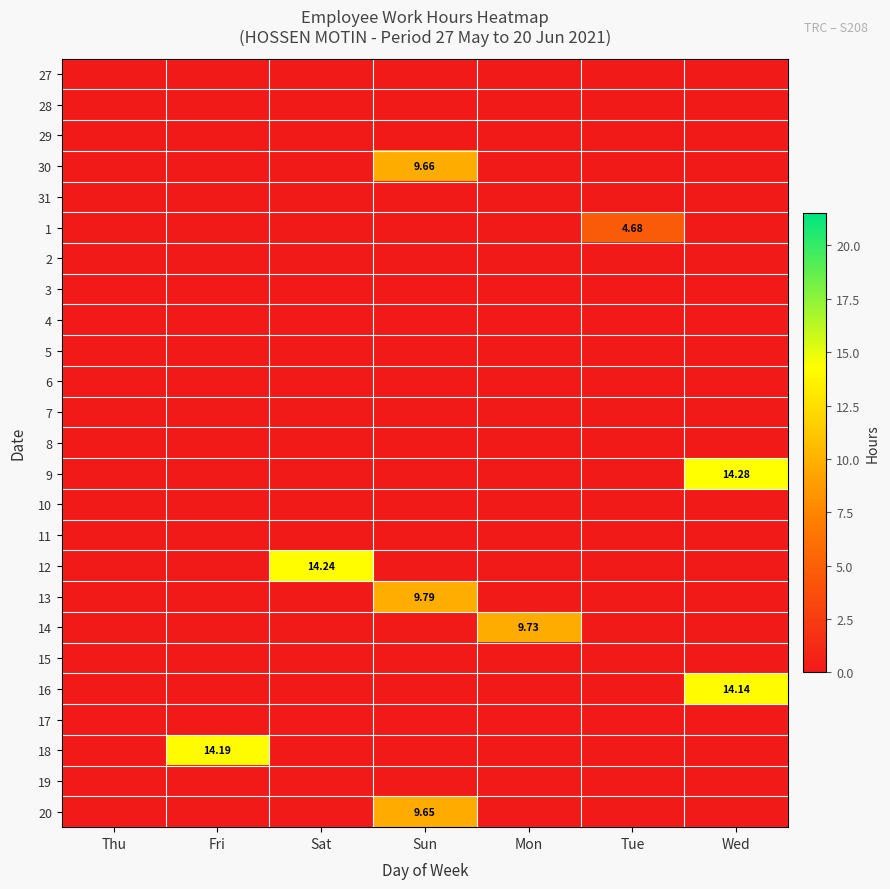

The 9 series shows 0.0 at Thu. True or false?

True